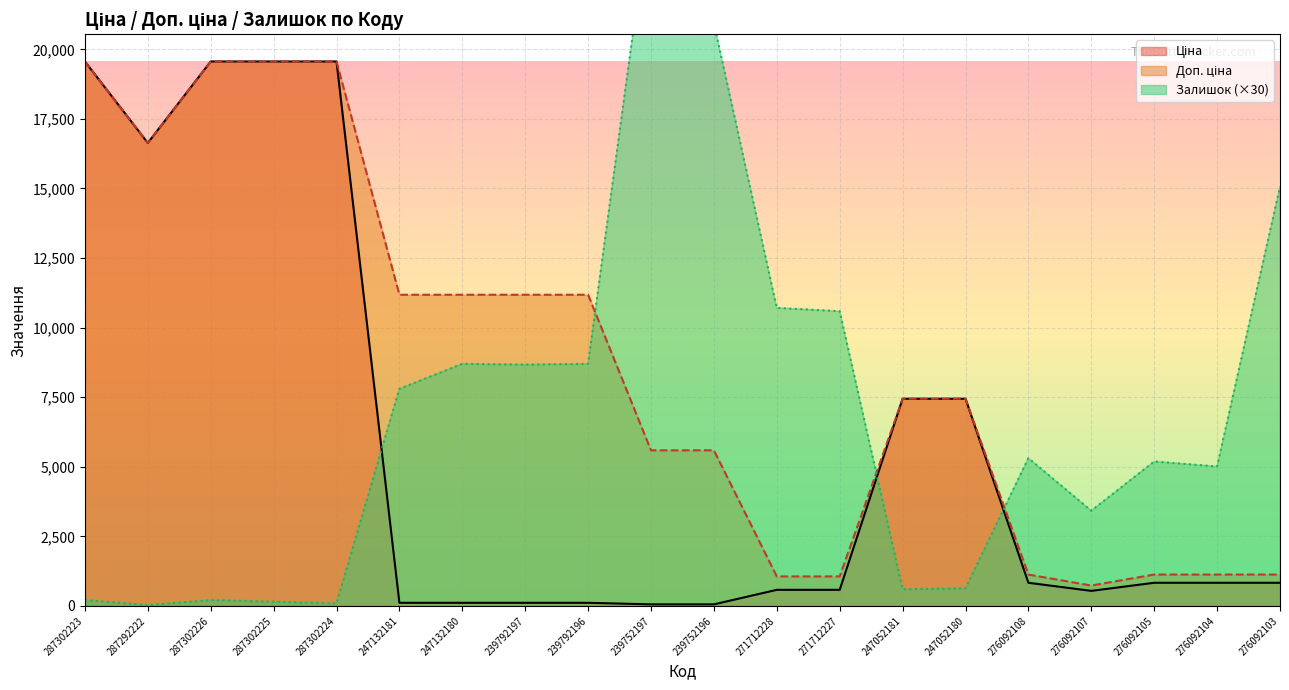

The value of Ціна at 287302223 is 30603.8. True or false?

False